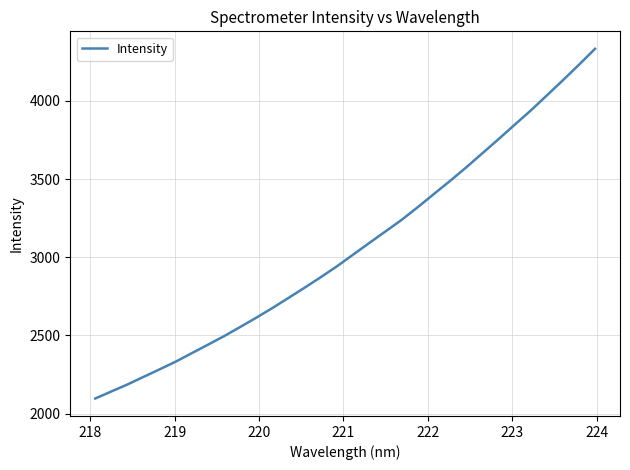

What is the difference between the maximum and minimum values?

2234.6